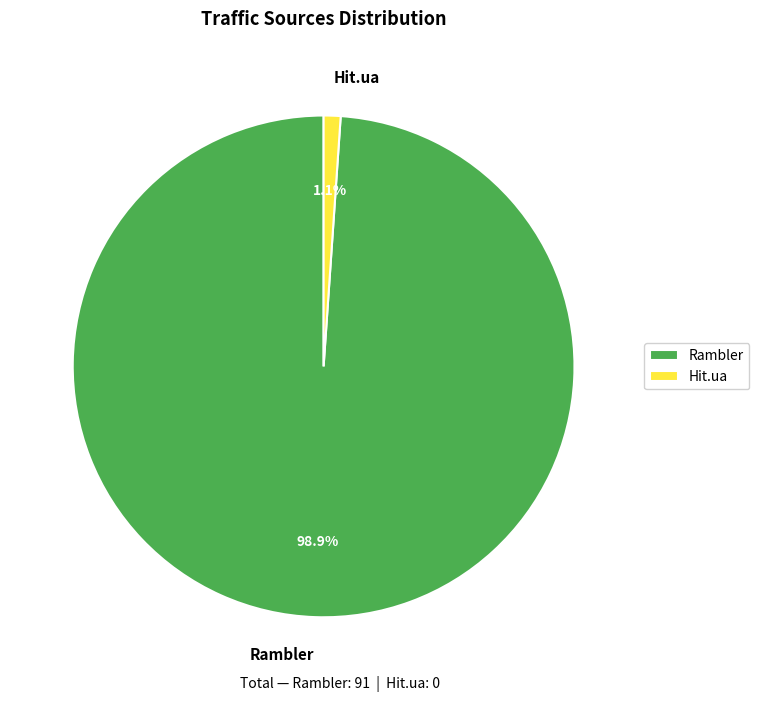

How much of the chart is everything except Rambler?

1.1%